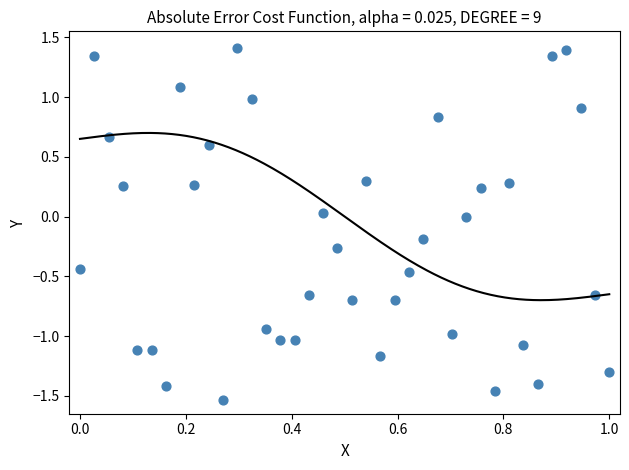

What is the range of X values (max minus min)?

1.0